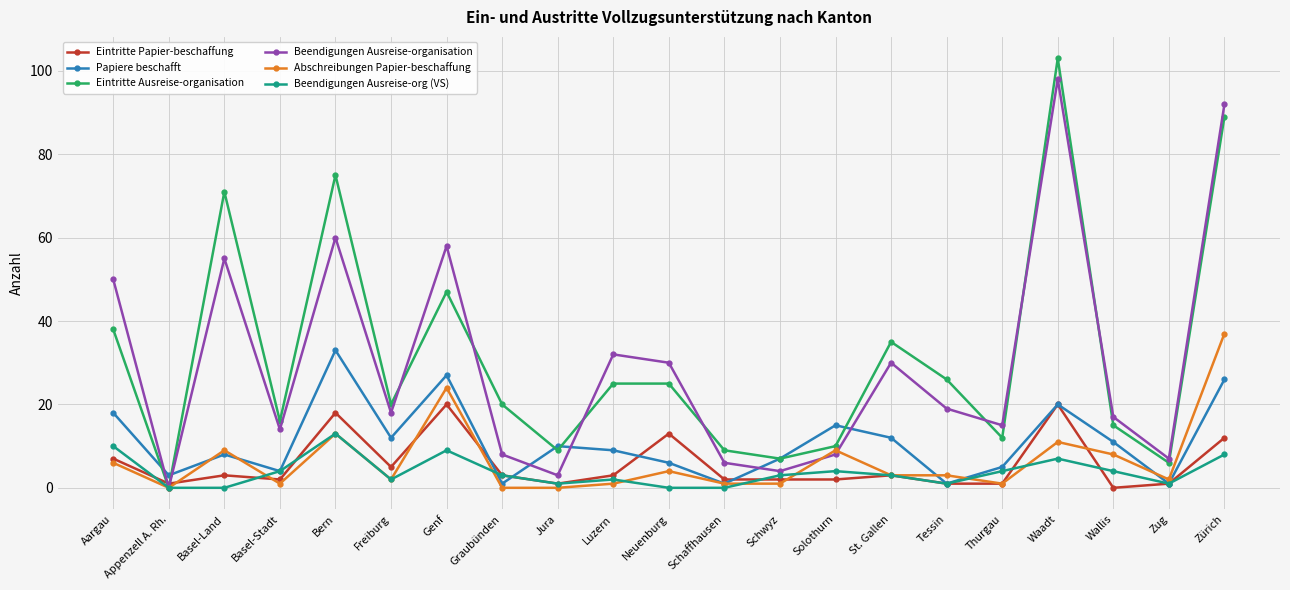

Reading right to left, extract all data points from this chart.

Eintritte Papier-beschaffung: Zürich=12	Zug=1	Wallis=0	Waadt=20	Thurgau=1	Tessin=1	St. Gallen=3	Solothurn=2	Schwyz=2	Schaffhausen=2	Neuenburg=13	Luzern=3	Jura=1	Graubünden=3	Genf=20	Freiburg=5	Bern=18	Basel-Stadt=2	Basel-Land=3	Appenzell A. Rh.=1	Aargau=7
Papiere beschafft: Zürich=26	Zug=1	Wallis=11	Waadt=20	Thurgau=5	Tessin=1	St. Gallen=12	Solothurn=15	Schwyz=7	Schaffhausen=1	Neuenburg=6	Luzern=9	Jura=10	Graubünden=1	Genf=27	Freiburg=12	Bern=33	Basel-Stadt=4	Basel-Land=8	Appenzell A. Rh.=3	Aargau=18
Eintritte Ausreise-organisation: Zürich=89	Zug=6	Wallis=15	Waadt=103	Thurgau=12	Tessin=26	St. Gallen=35	Solothurn=10	Schwyz=7	Schaffhausen=9	Neuenburg=25	Luzern=25	Jura=9	Graubünden=20	Genf=47	Freiburg=20	Bern=75	Basel-Stadt=16	Basel-Land=71	Appenzell A. Rh.=0	Aargau=38
Beendigungen Ausreise-organisation: Zürich=92	Zug=7	Wallis=17	Waadt=98	Thurgau=15	Tessin=19	St. Gallen=30	Solothurn=8	Schwyz=4	Schaffhausen=6	Neuenburg=30	Luzern=32	Jura=3	Graubünden=8	Genf=58	Freiburg=18	Bern=60	Basel-Stadt=14	Basel-Land=55	Appenzell A. Rh.=0	Aargau=50
Abschreibungen Papier-beschaffung: Zürich=37	Zug=2	Wallis=8	Waadt=11	Thurgau=1	Tessin=3	St. Gallen=3	Solothurn=9	Schwyz=1	Schaffhausen=1	Neuenburg=4	Luzern=1	Jura=0	Graubünden=0	Genf=24	Freiburg=2	Bern=13	Basel-Stadt=1	Basel-Land=9	Appenzell A. Rh.=0	Aargau=6
Beendigungen Ausreise-org (VS): Zürich=8	Zug=1	Wallis=4	Waadt=7	Thurgau=4	Tessin=1	St. Gallen=3	Solothurn=4	Schwyz=3	Schaffhausen=0	Neuenburg=0	Luzern=2	Jura=1	Graubünden=3	Genf=9	Freiburg=2	Bern=13	Basel-Stadt=4	Basel-Land=0	Appenzell A. Rh.=0	Aargau=10